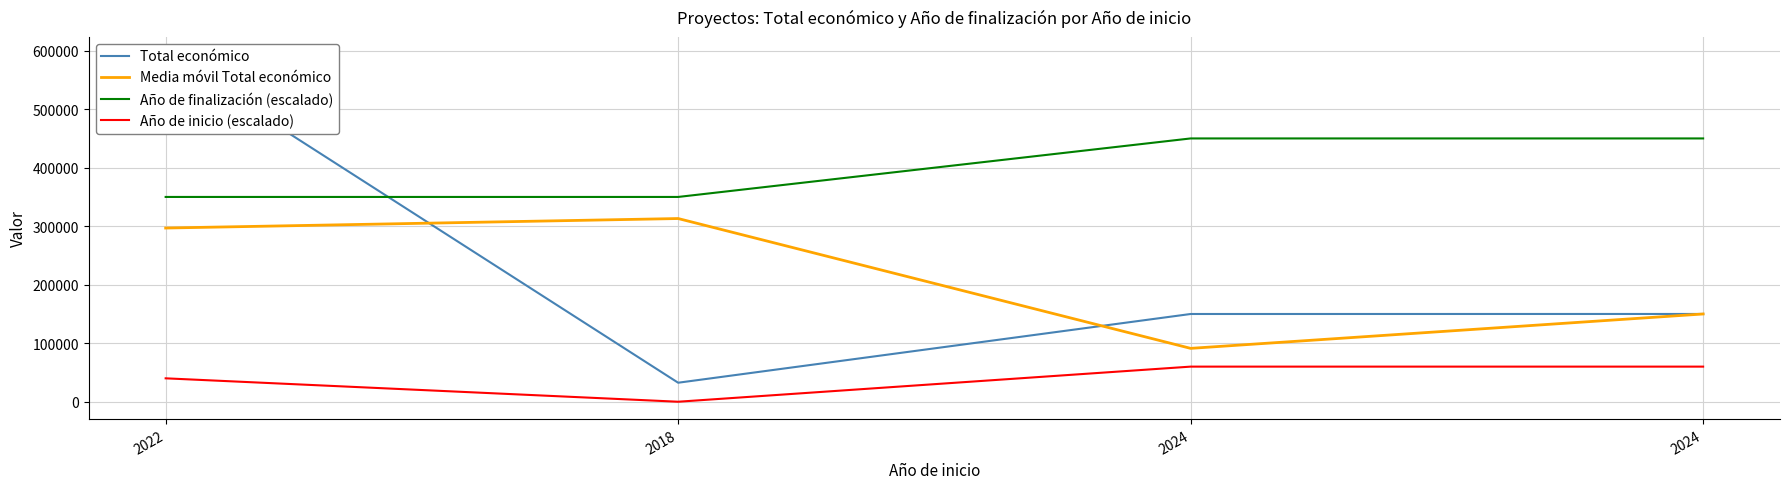

Where does the Total económico series first go above 150000?

2022